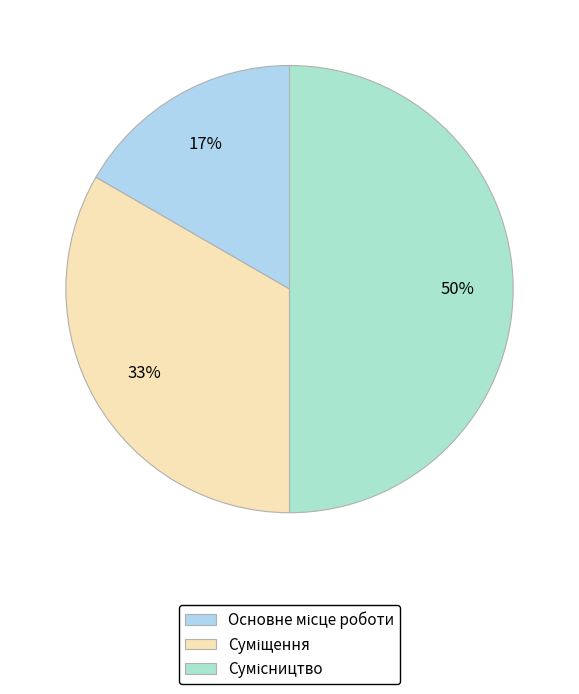

Combined, do Суміщення and Основне місце роботи account for over 50%?

No